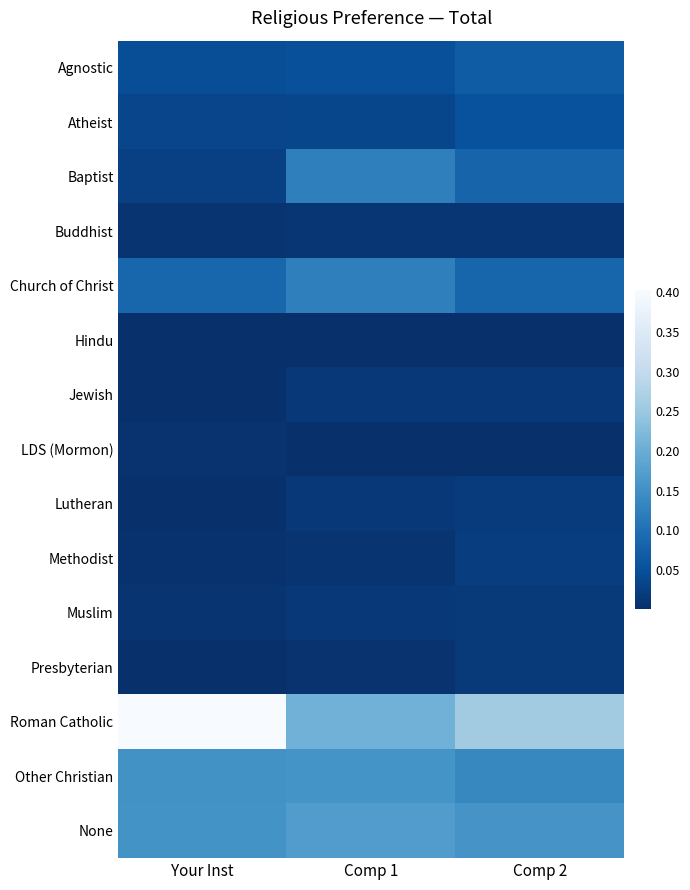

Which series has the largest range (max minus min)?

Roman Catholic